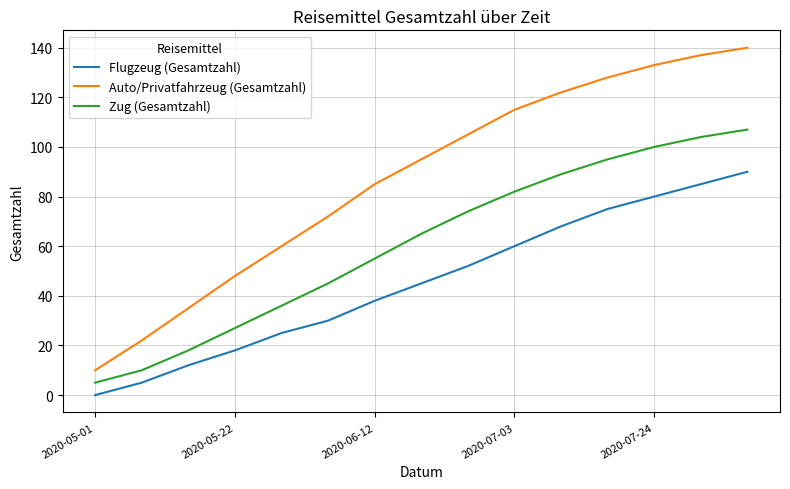

Which series has the largest range (max minus min)?

Auto/Privatfahrzeug (Gesamtzahl)